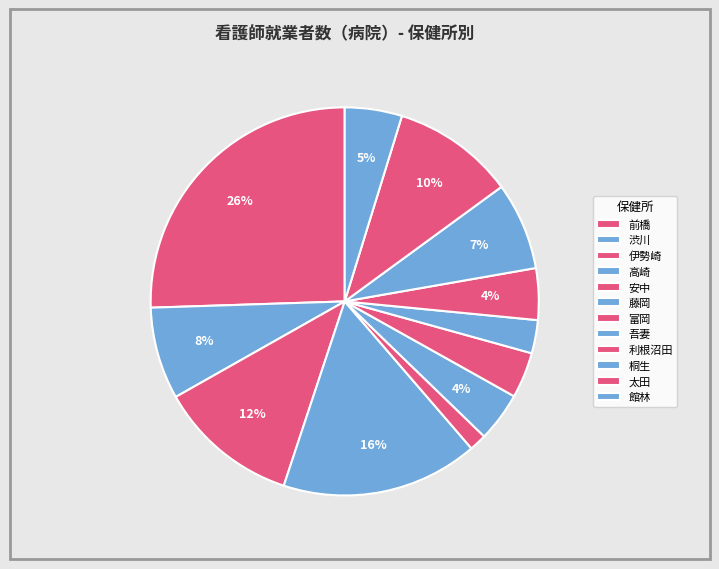

Is it true that 桐生 is 7% of the pie?

True